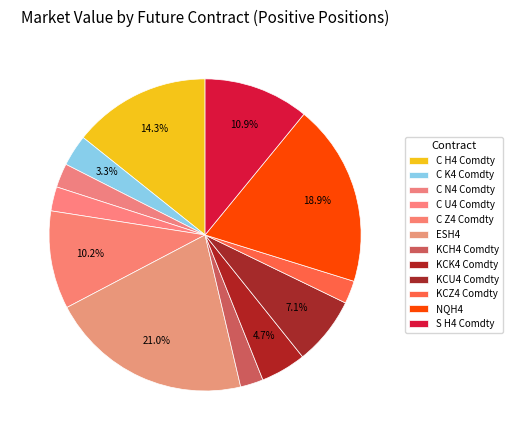

What percentage is the NQH4 slice, to the nearest percent?

19%